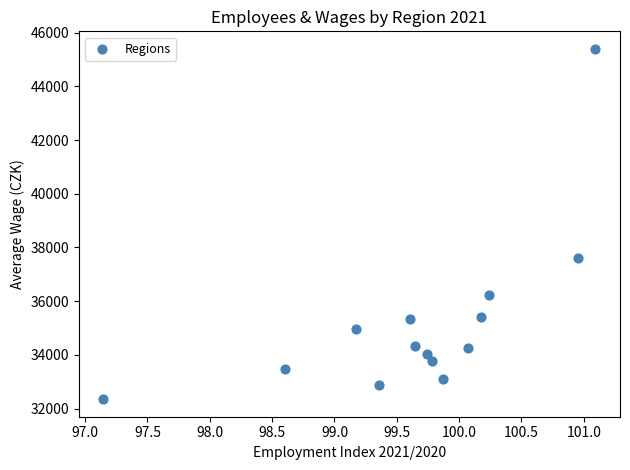

What is the range of Y values (max minus min)?

13044.9